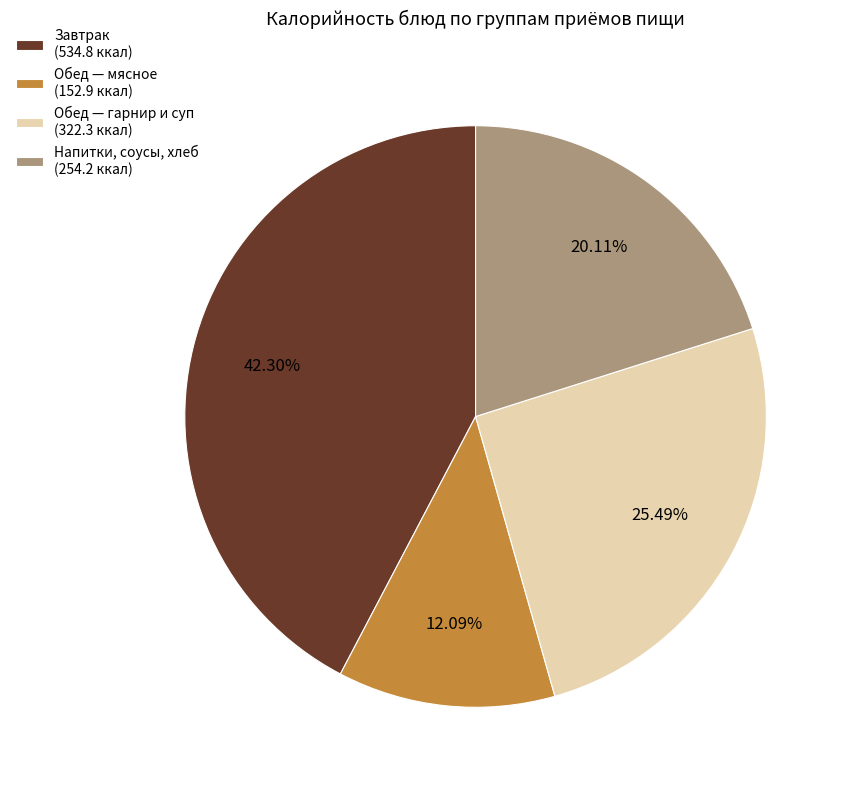

Combined, do Обед — мясное (152.9 ккал) and Завтрак (534.8 ккал) account for over 50%?

Yes